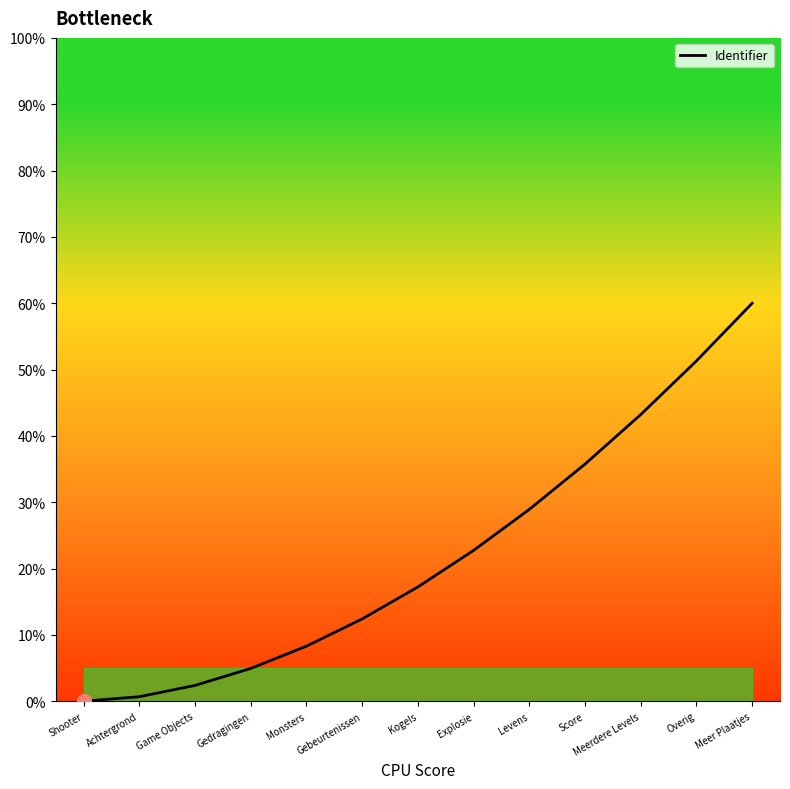

What is the sum of all values?

287.9